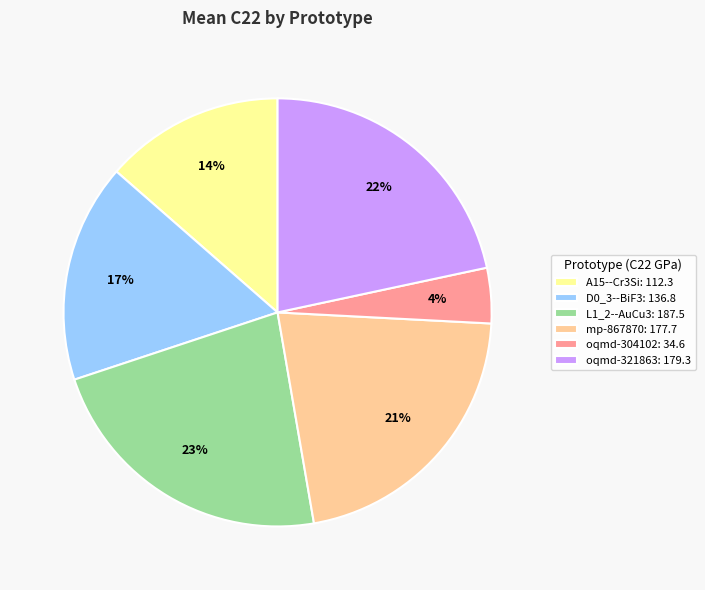

What is the ratio of the value at L1_2--AuCu3 to the value at mp-867870?

1.1